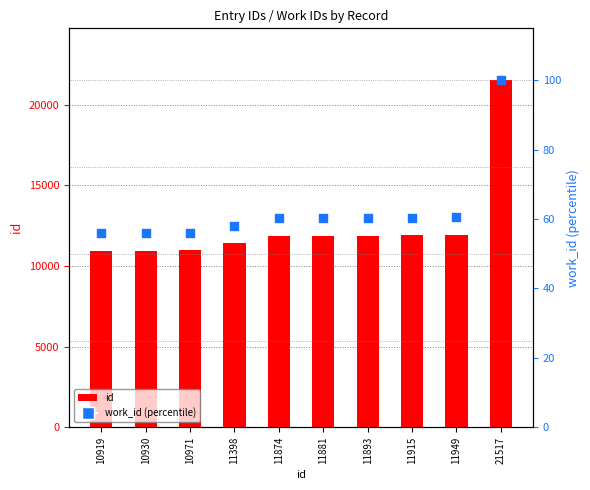

Which series contains the highest Y value?

id